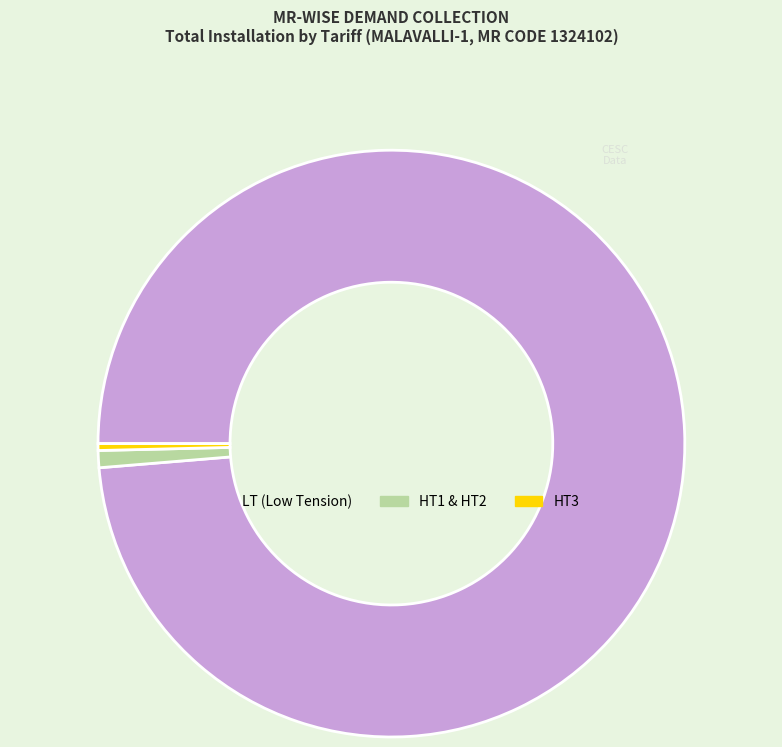

What is the majority slice?

LT (Low Tension)